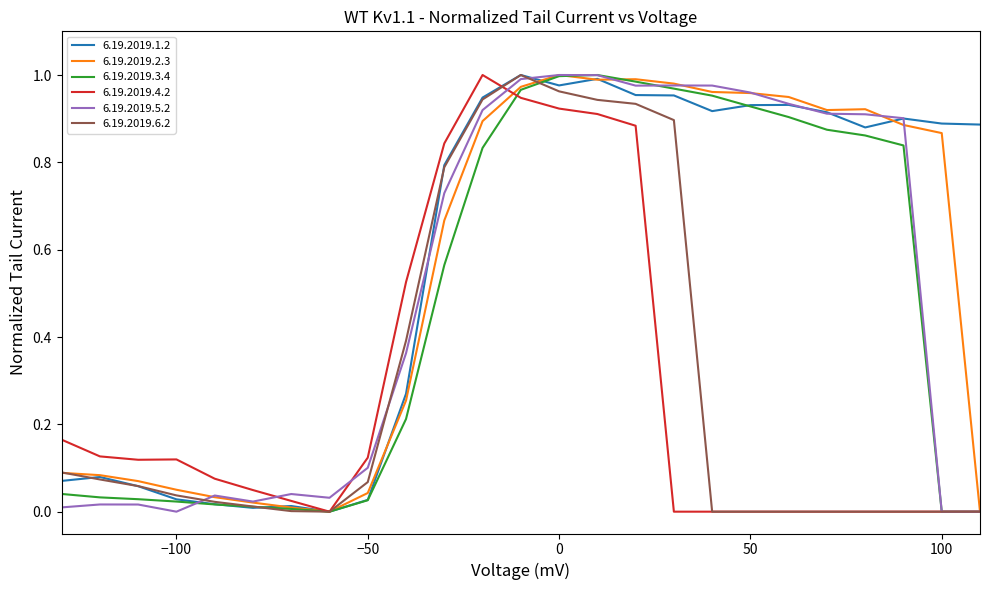

At how many categories does at least one series exceed 0?

25